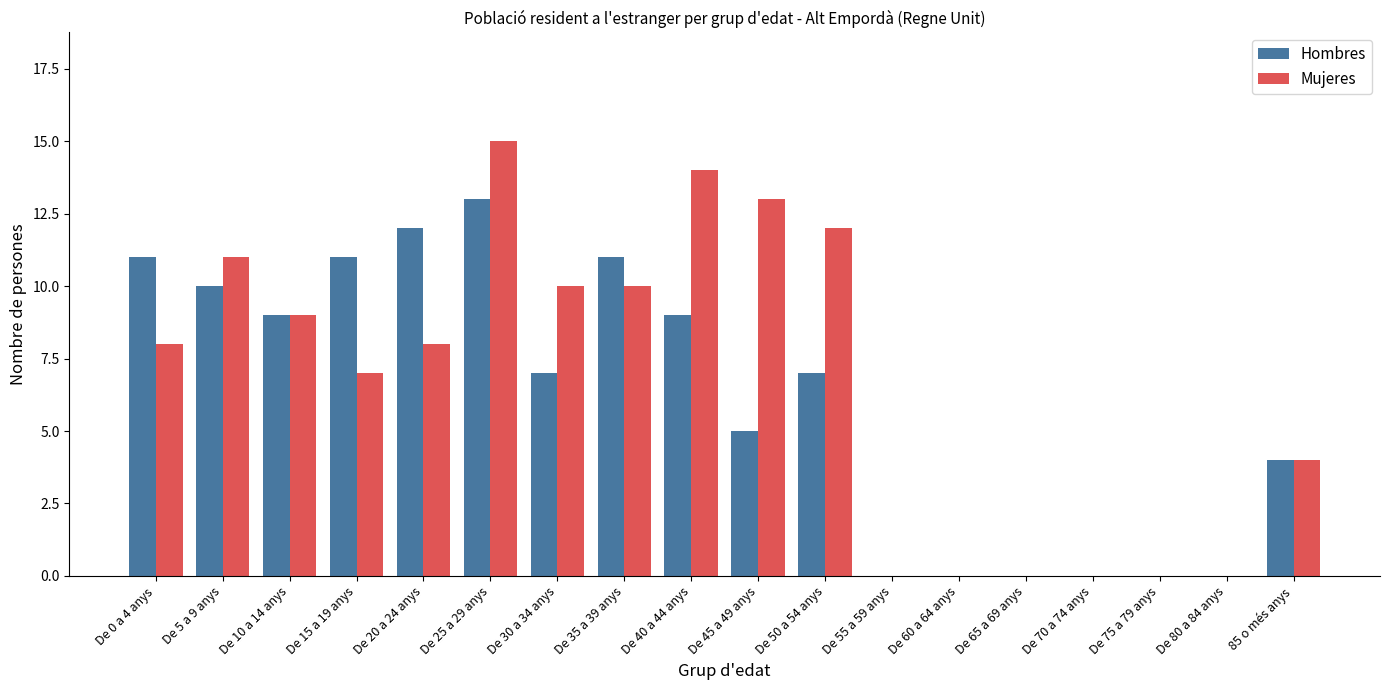

The value of Mujeres at De 50 a 54 anys is 12. True or false?

True